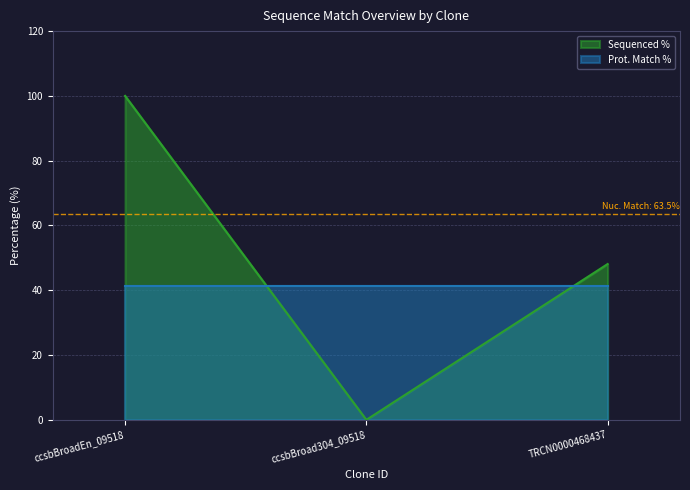

The chart shows a value of 13.6 at TRCN0000468437. True or false?

False